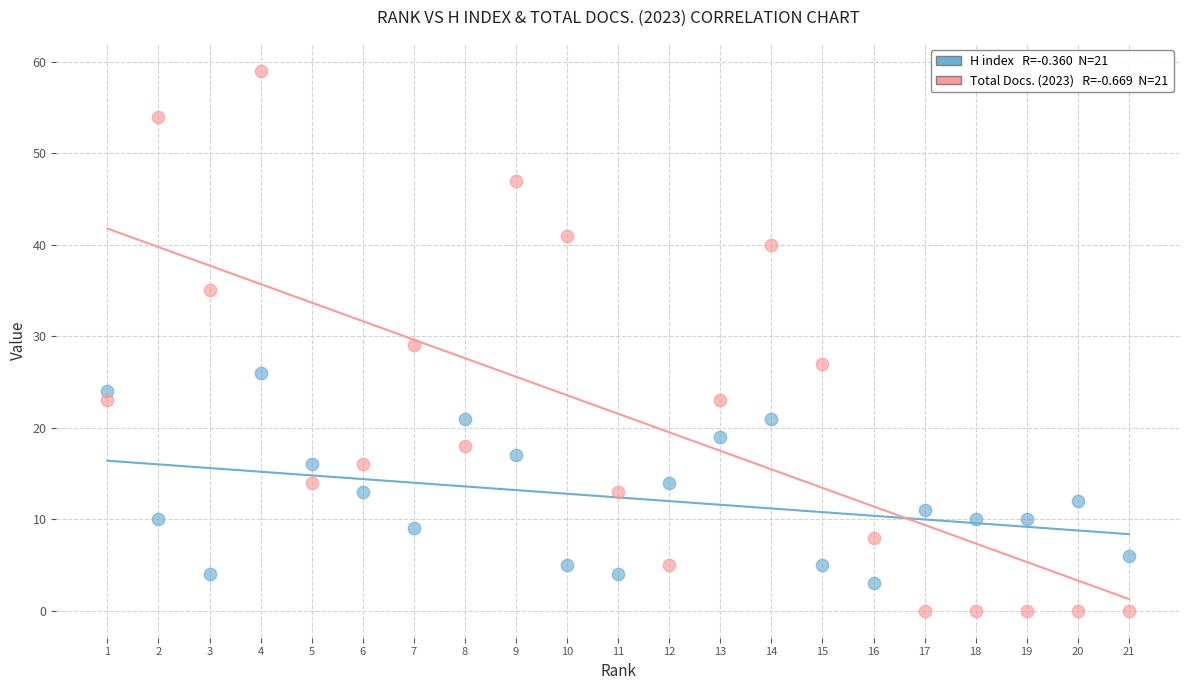

Across all data points, what is the range of Y values (max minus min)?

59